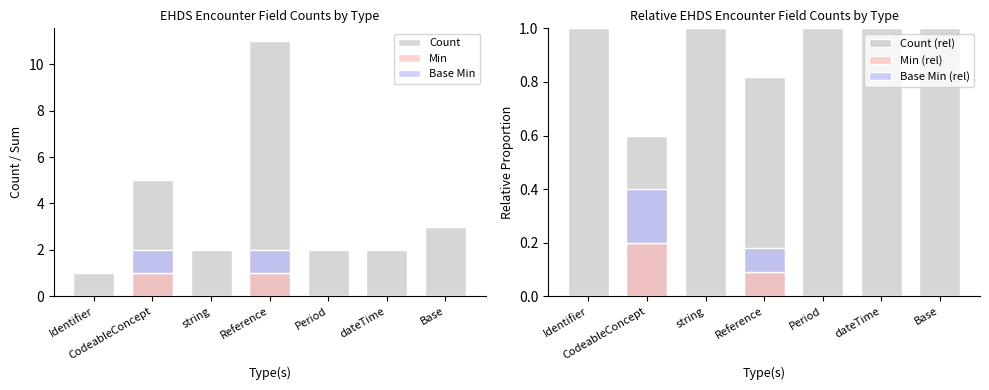

Is it true that Base Min (rel) equals 0.1 at CodeableConcept?

False